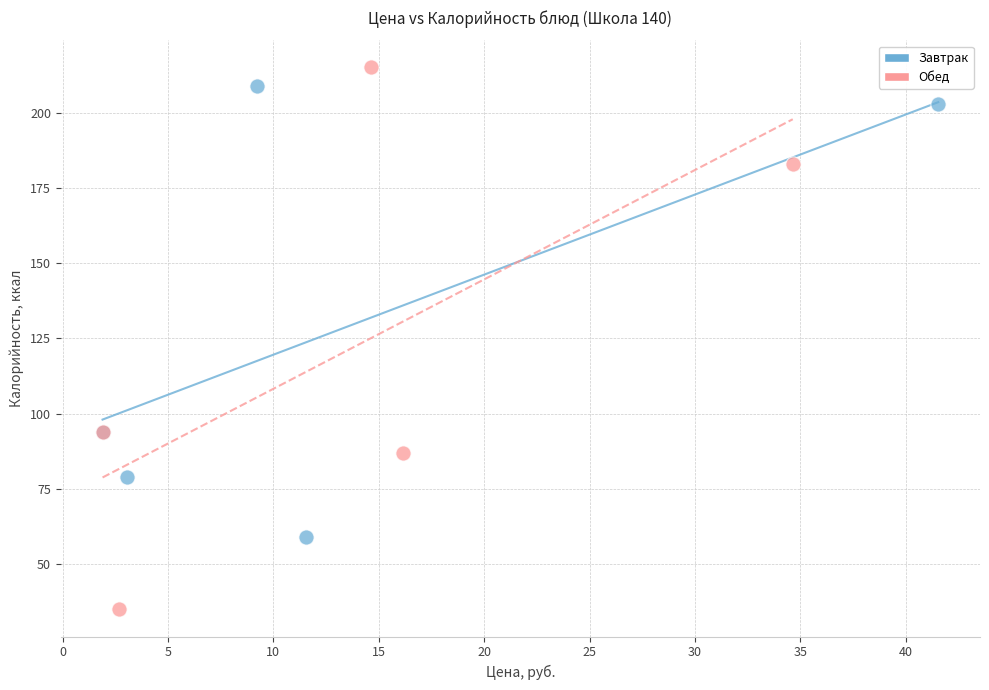

Which series has the largest Y range (max minus min)?

Обед